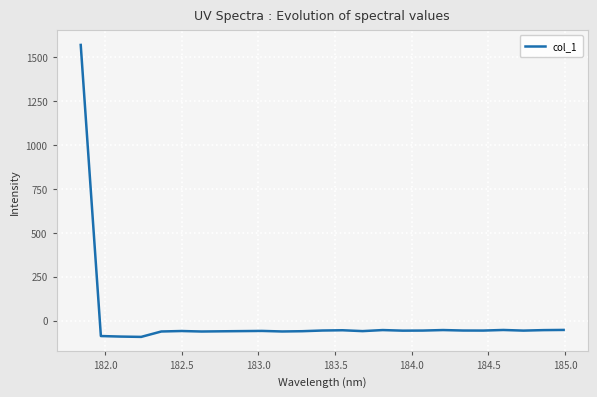

What is the minimum value shown in the chart?

-92.8